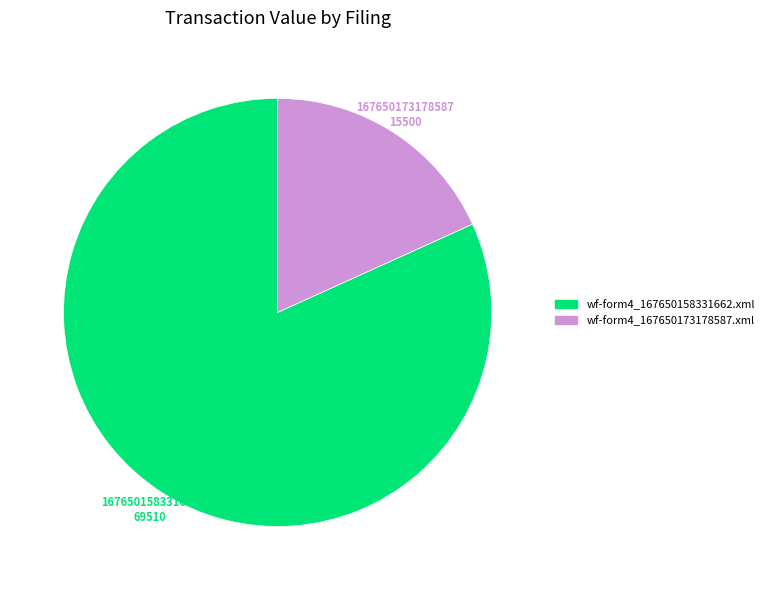

Which has a higher value, wf-form4_167650173178587.xml or wf-form4_167650158331662.xml?

wf-form4_167650158331662.xml